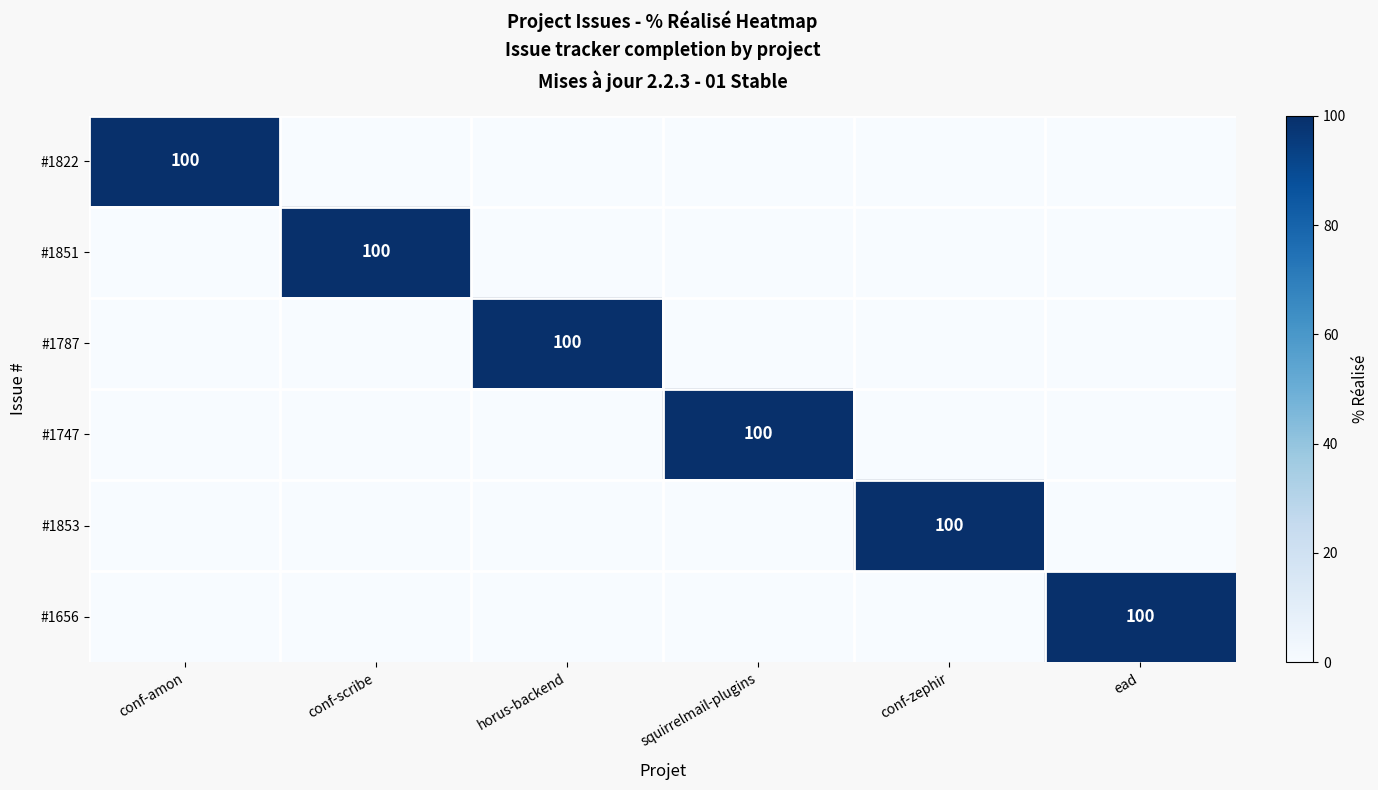

The #1656 series shows 179 at ead. True or false?

False